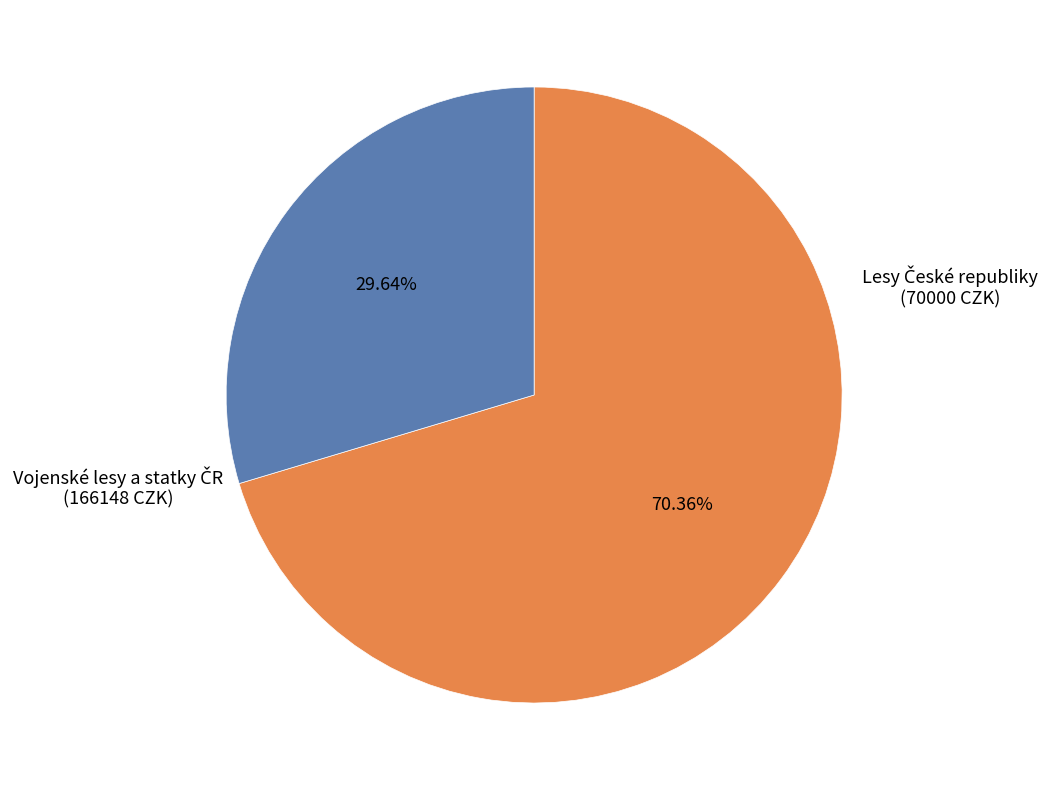

Does any single category account for the majority?

Yes